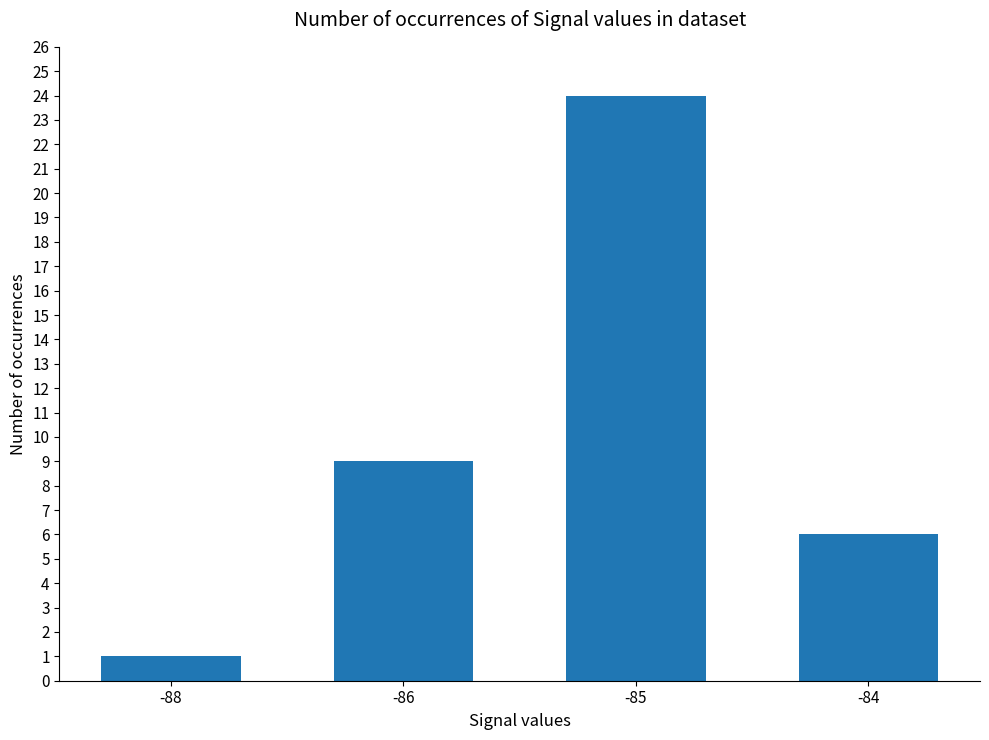

Count the number of categories in the chart.

4